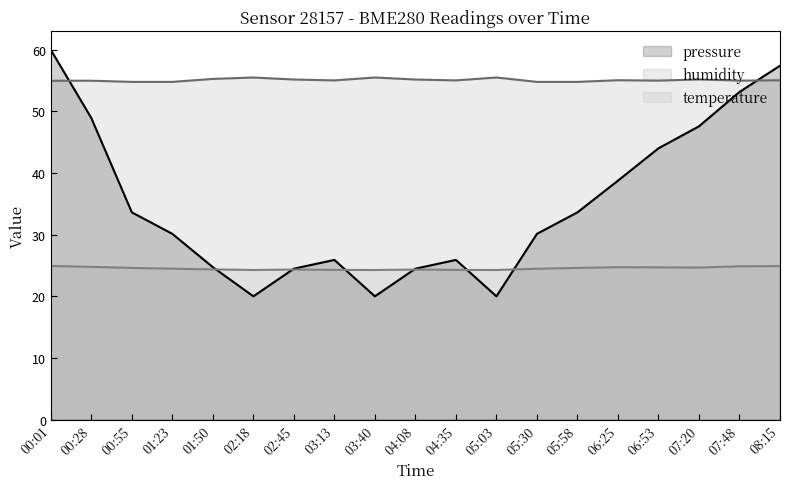

Which series has the widest spread of values?

pressure